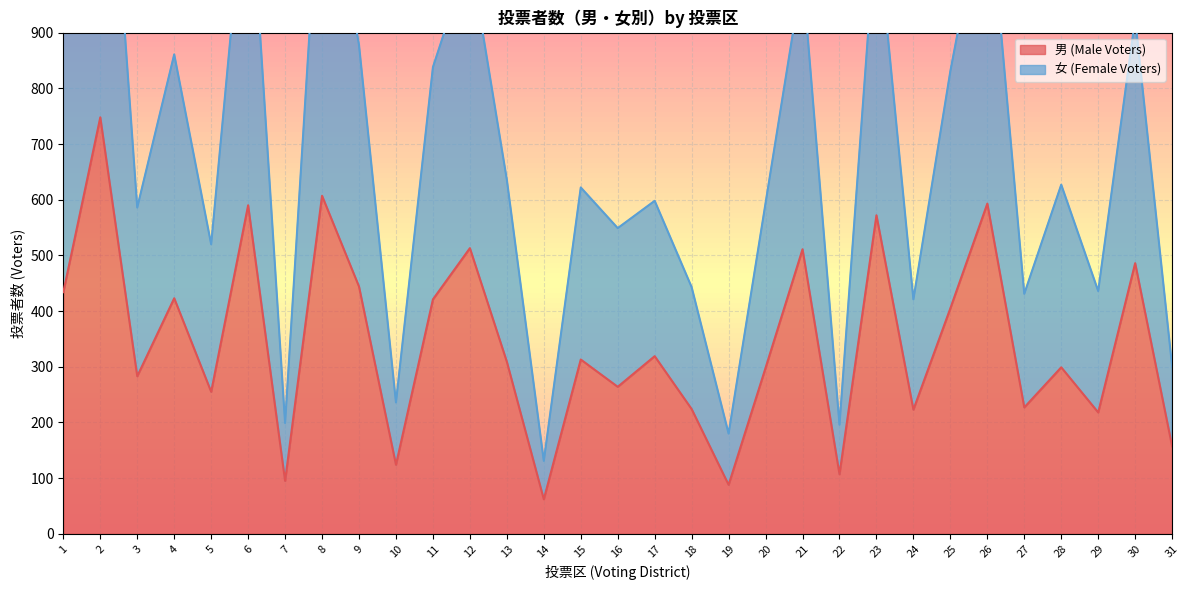

How many data points does each series have?

31